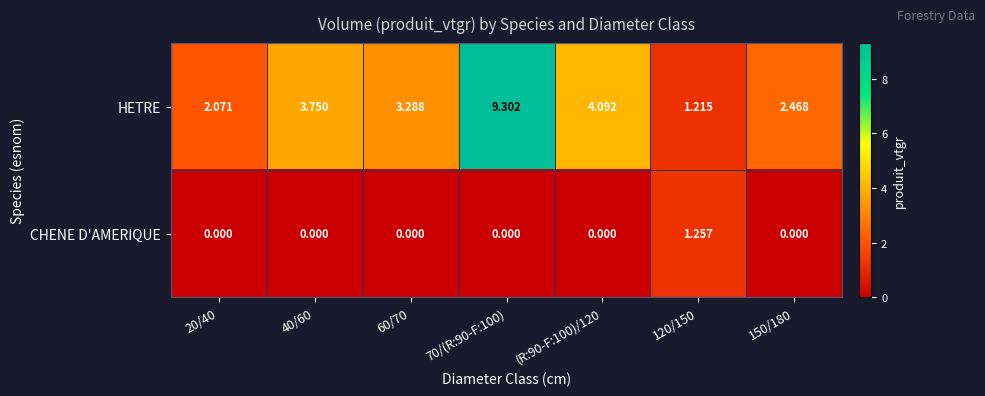

How many values in the HETRE series are below 3?

3